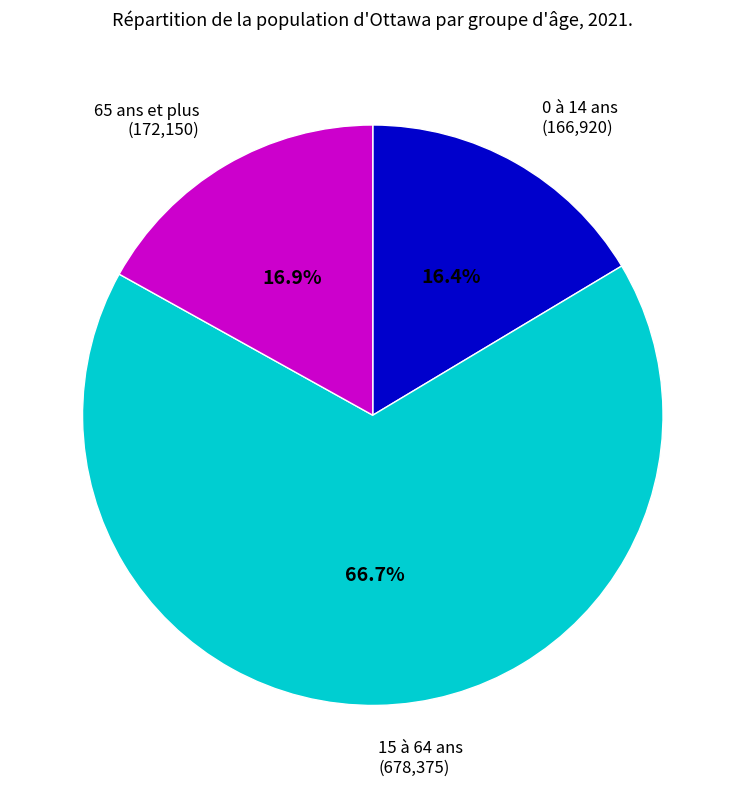

To the nearest percent, what portion does 65 ans et plus represent?

17%